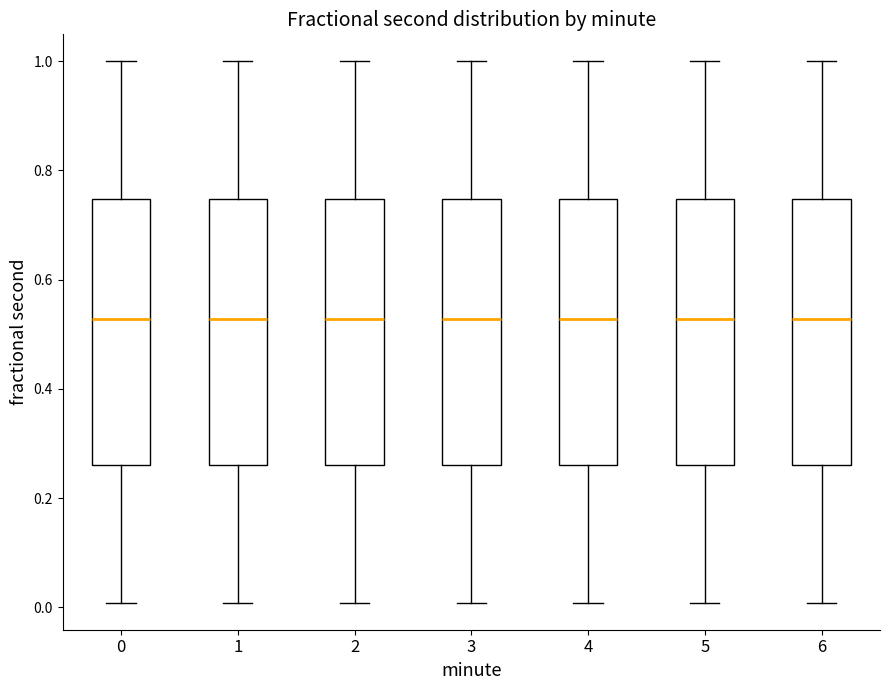

Where does the upper whisker of the box at x = 3 end on the y-axis? The values are not printed on the chart, so give them approximately, as read against the axis.

1.00